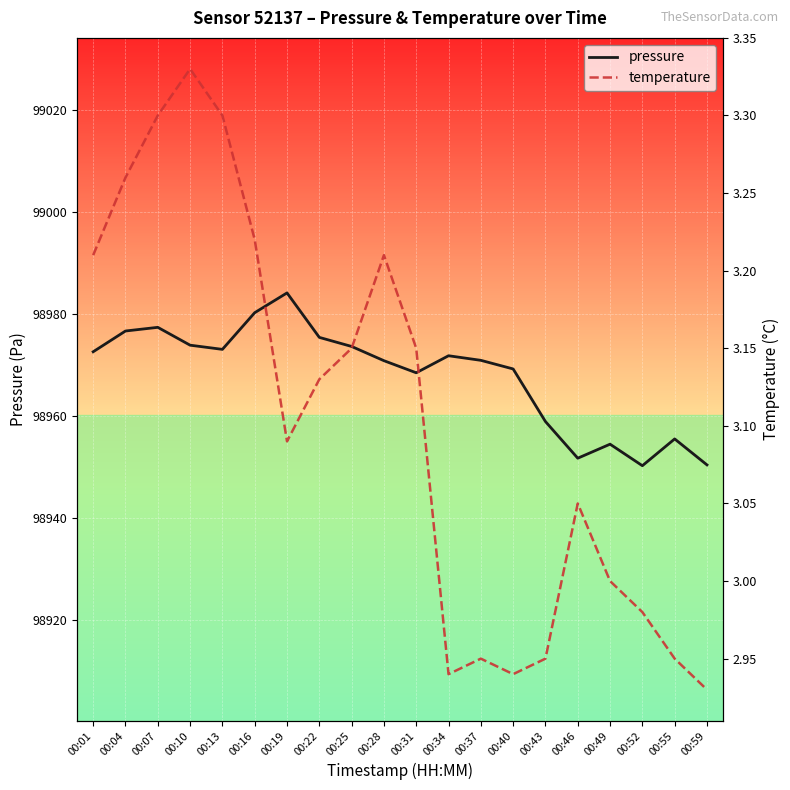

What is the value of the pressure point at the 19th from the left?

98955.5